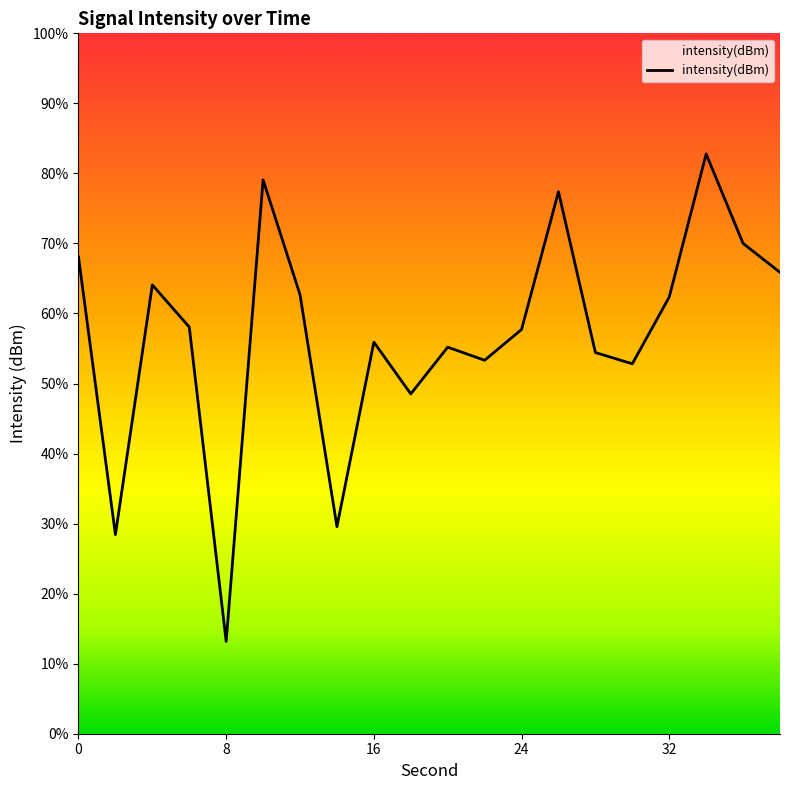

At which category does the chart reach its peak across all series?

34